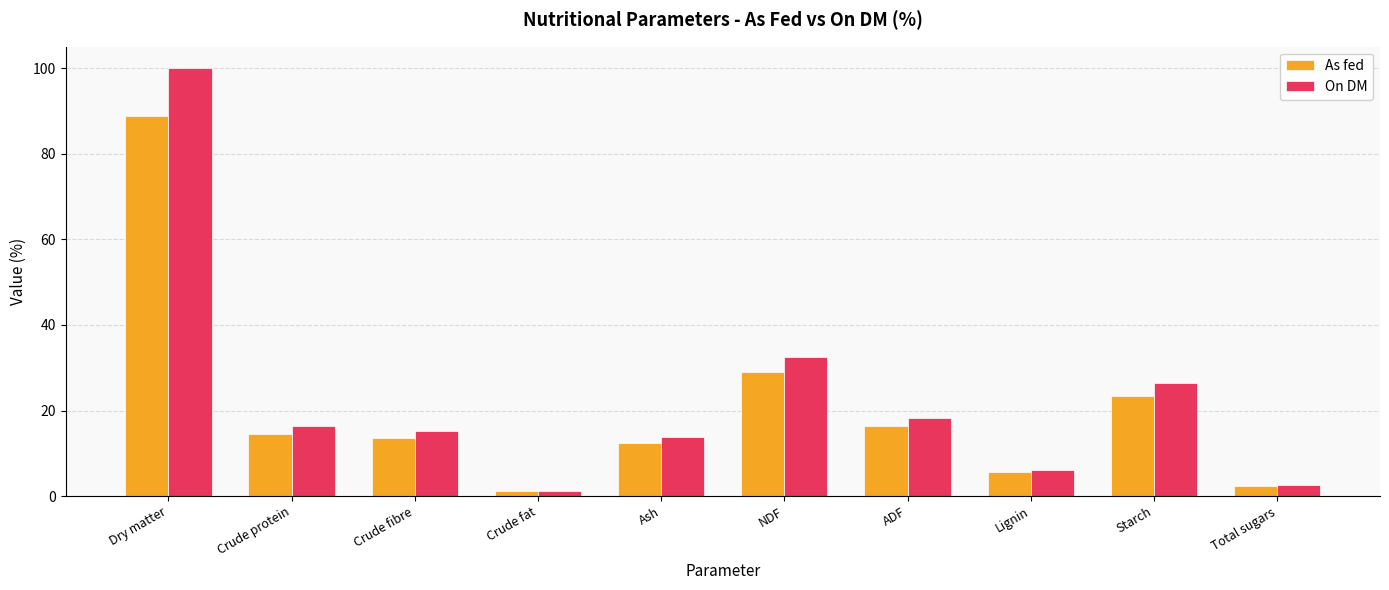

What is the label of the 7th bar from the left?

ADF